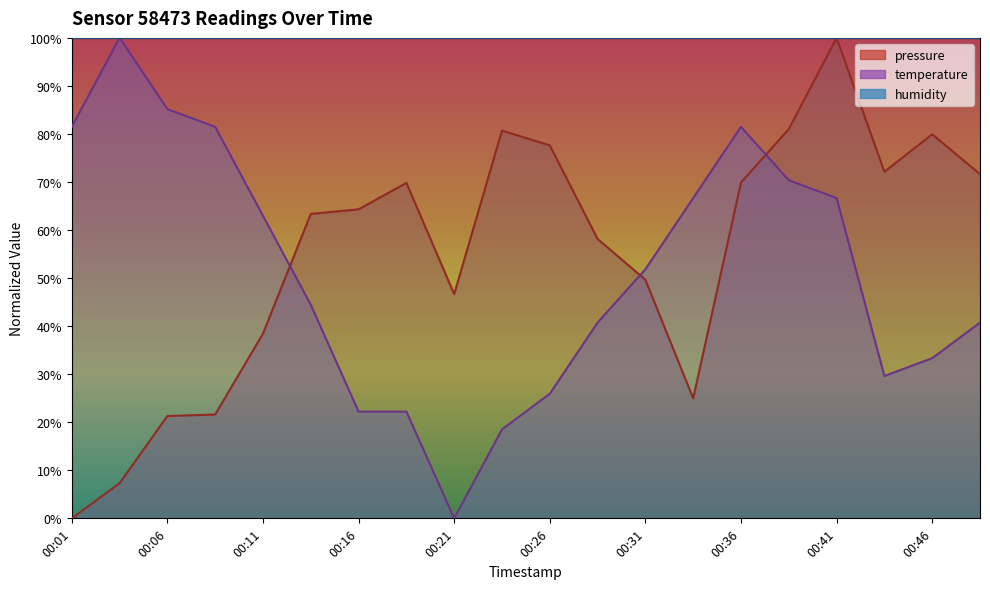

Which category has the highest value in the pressure series?

00:41